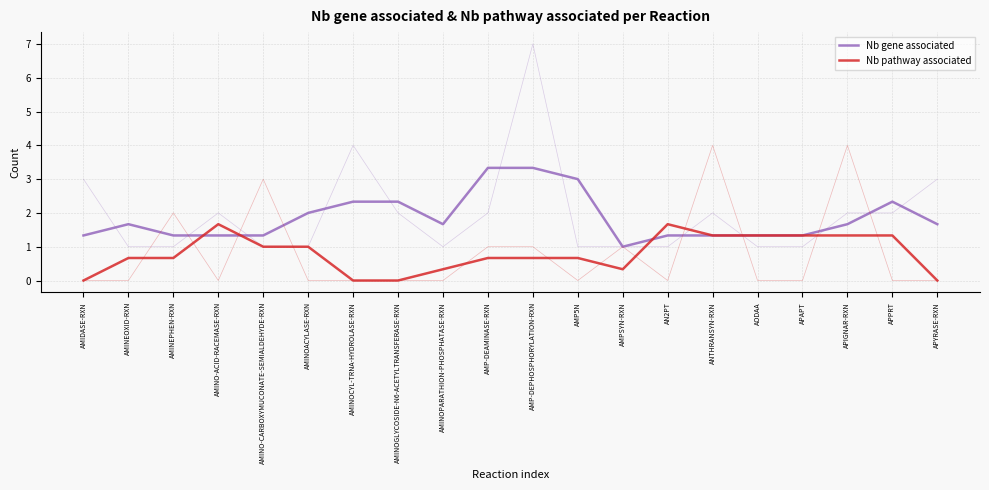

Which series has the largest total across all categories?

Nb gene associated